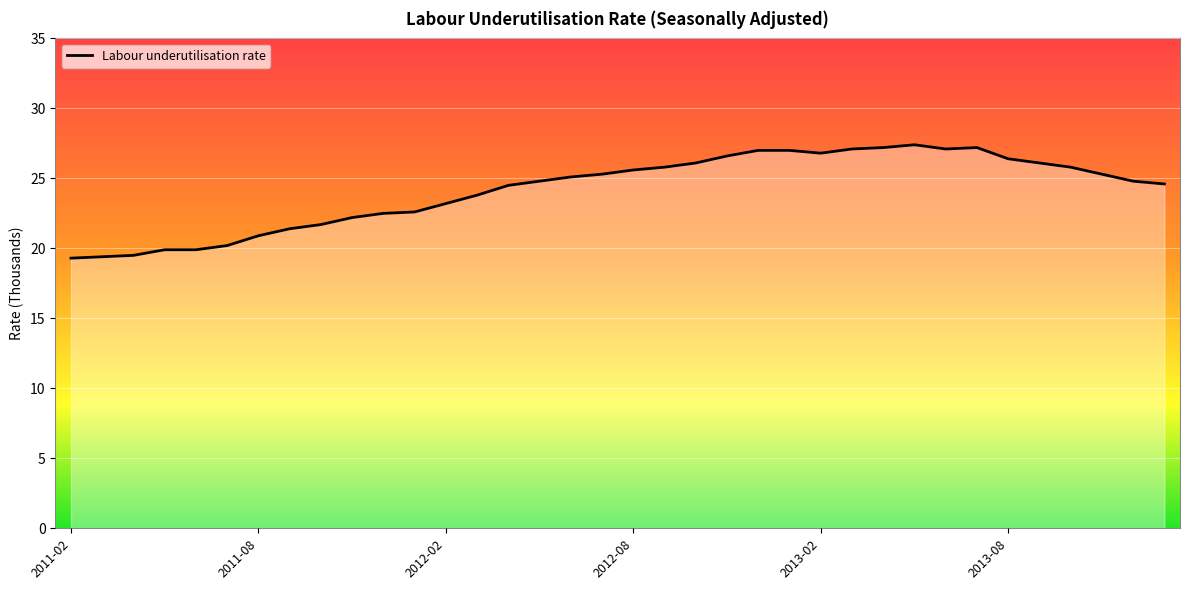

What is the greatest value displayed?

27.4